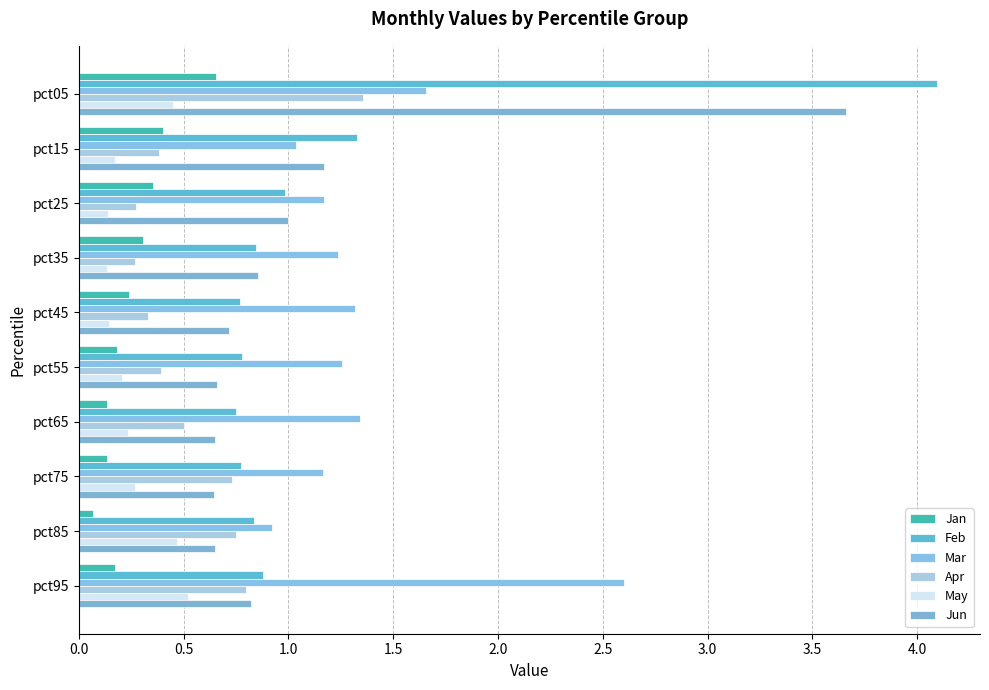

What is the difference between the maximum and minimum values in the Mar series?

1.7